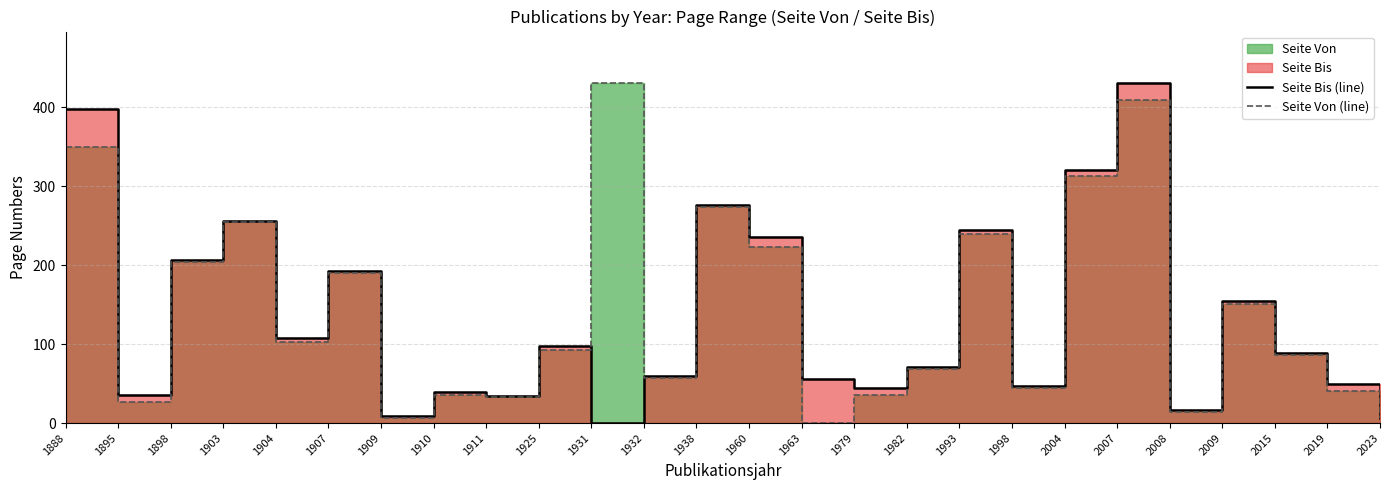

What is the total value across all series at 2015?

175